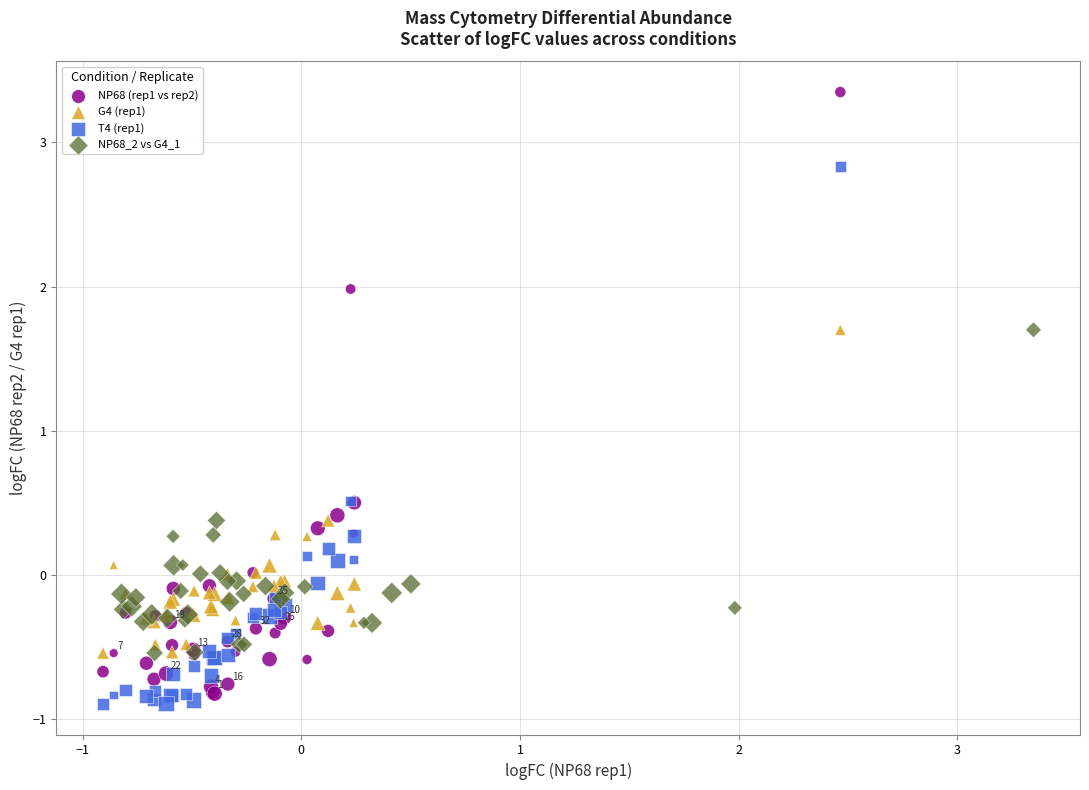

Which series reaches the maximum Y coordinate?

NP68 (rep1 vs rep2)